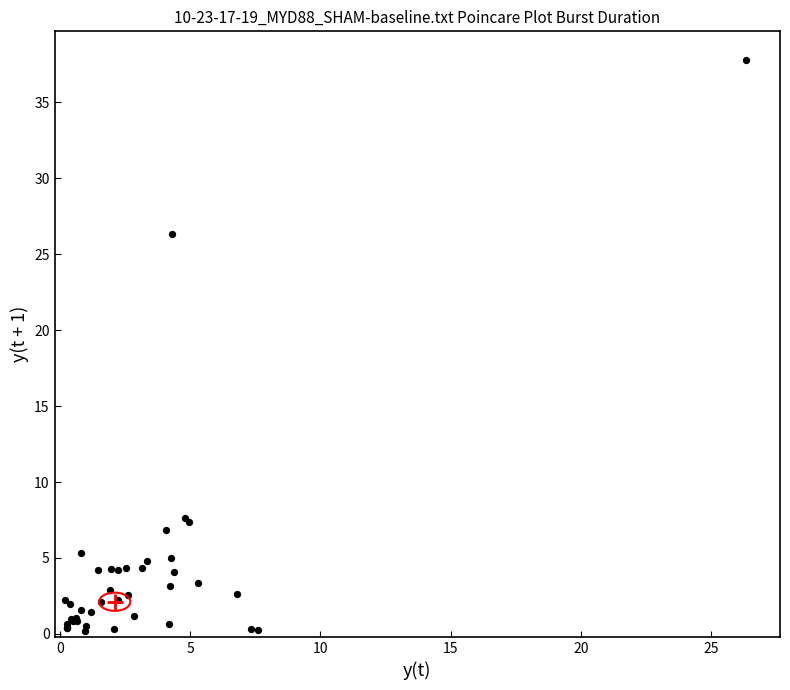

What Y value in the scatter plot is closest to 18?

26.3